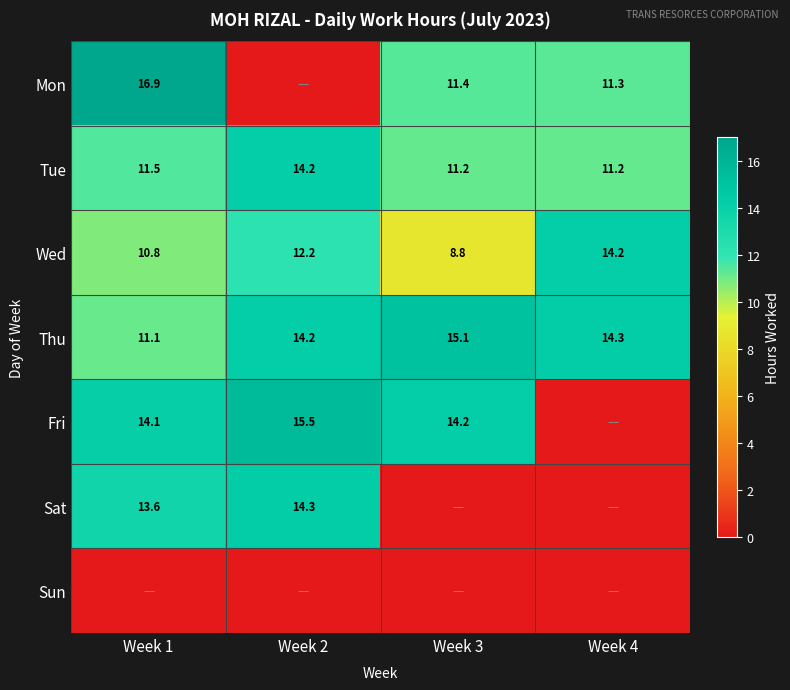

Rank the categories by Wed value from highest to lowest.

Week 4, Week 2, Week 1, Week 3